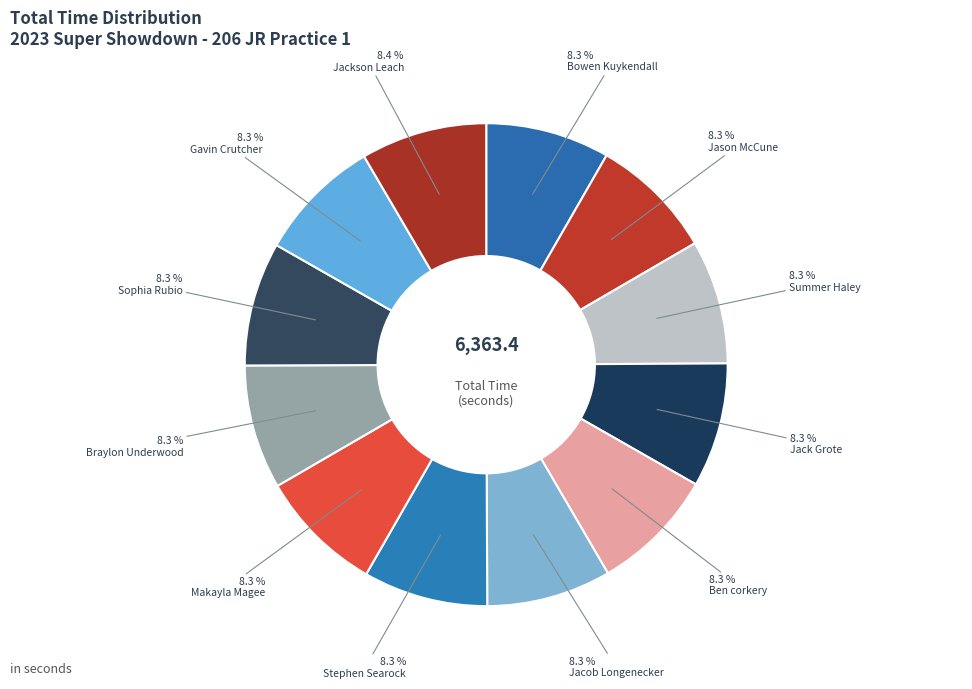

Is there a majority slice in this chart?

No